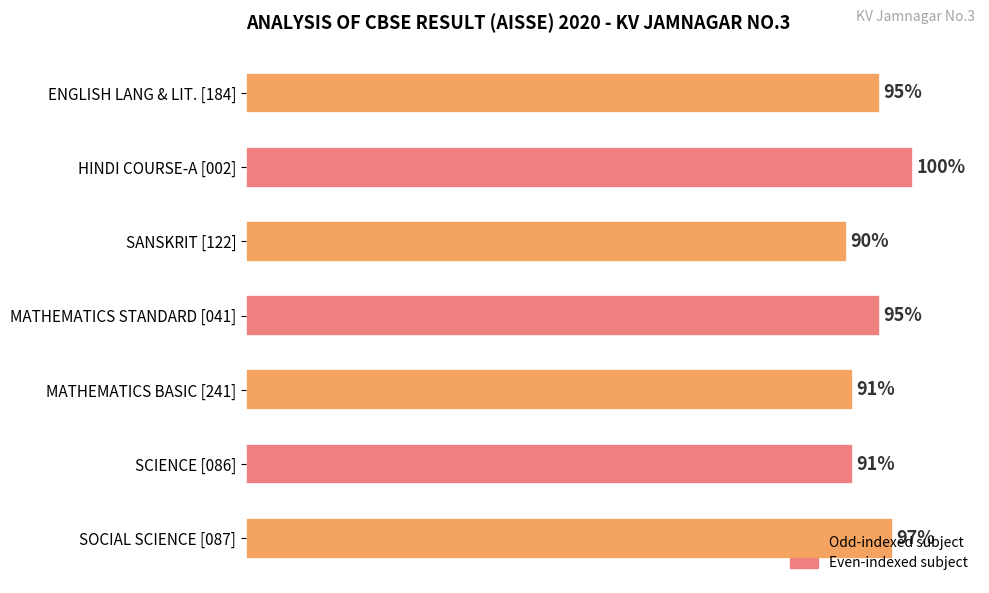

What is the label of the 2nd bar from the bottom?

SCIENCE [086]